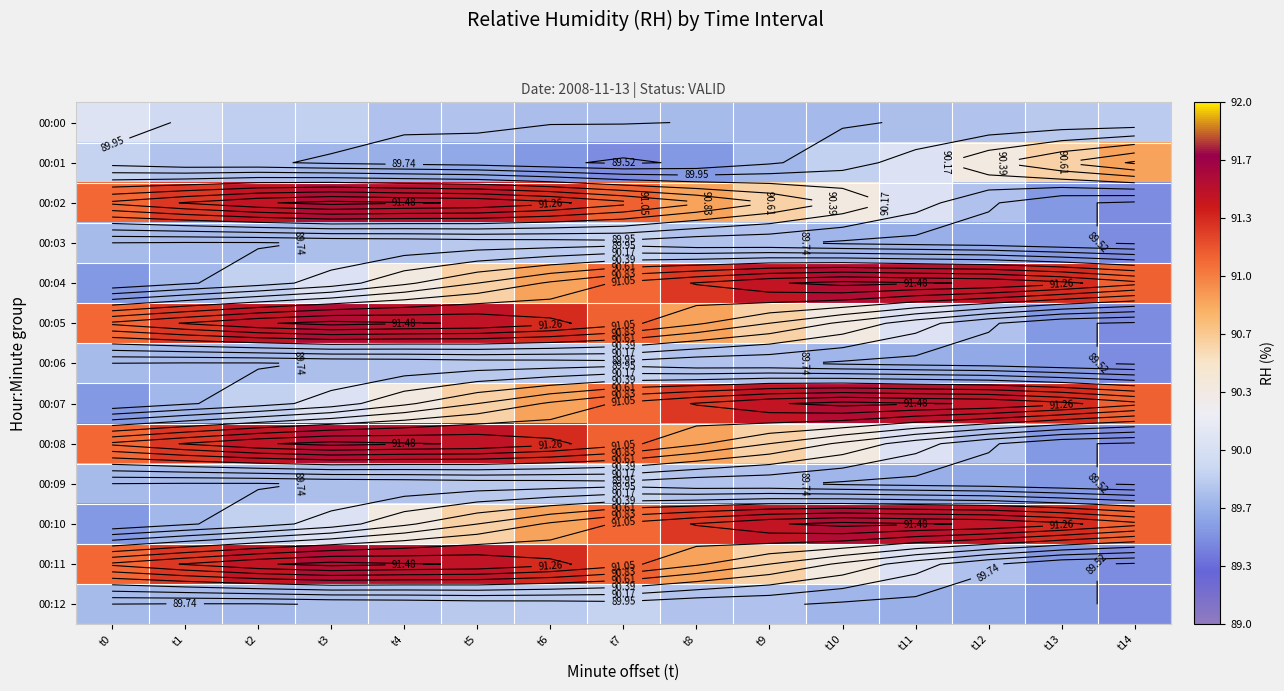

At how many categories does at least one series exceed 90?

15